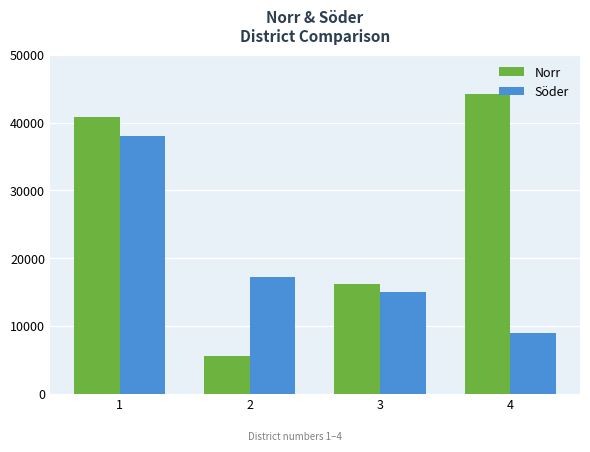

Which category has the lowest value across all series?

2